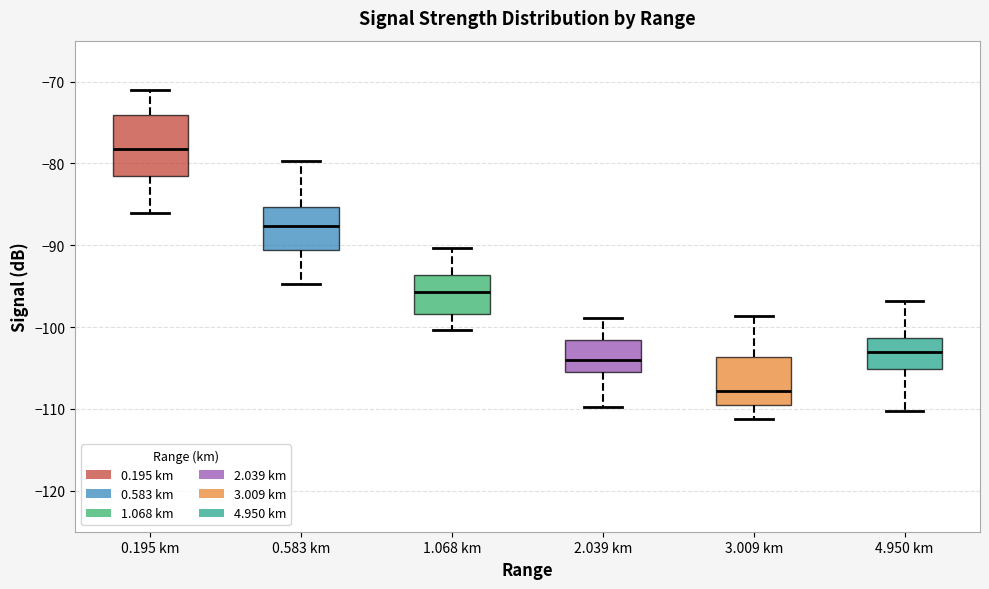

Where is the lower edge of the box for 0.195 km on the y-axis? The values are not printed on the chart, so give them approximately, as read against the axis.

-82